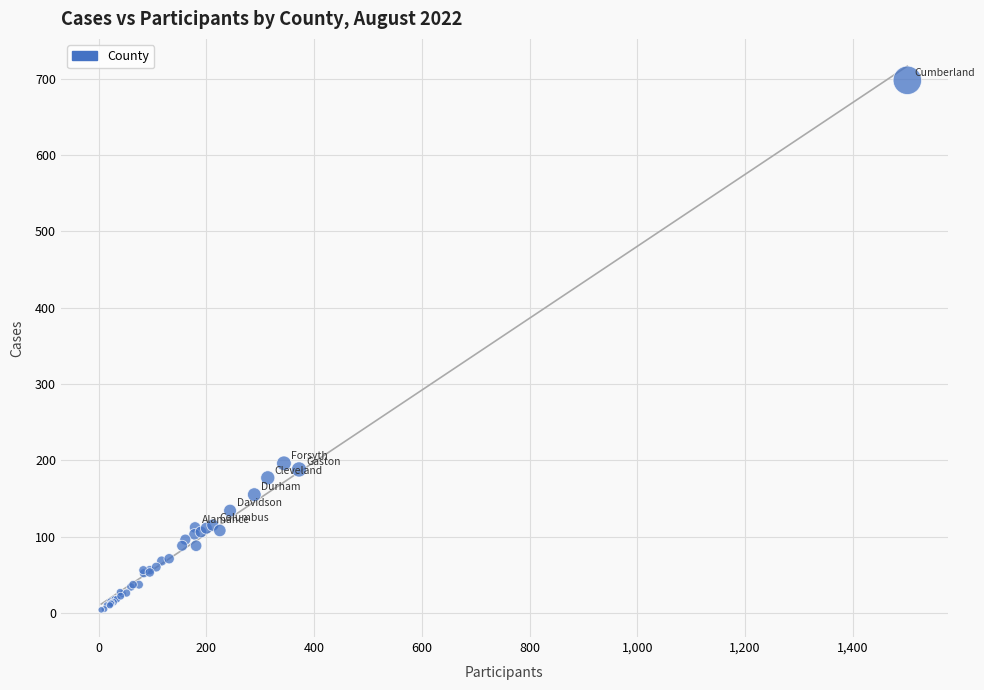

What Y value in the scatter plot is closest to 351?

196